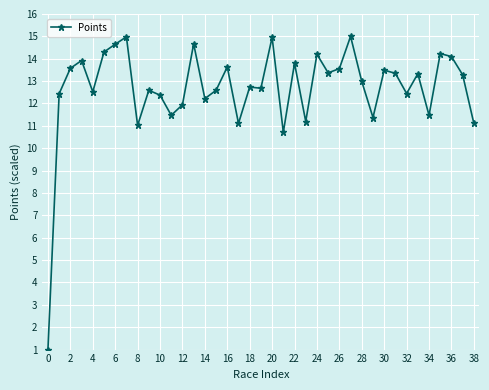

What is the difference between the second highest and second lowest values?

4.3